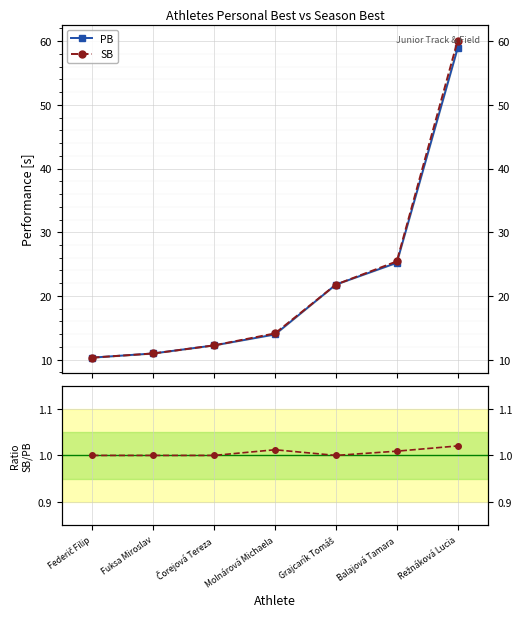

What is the label of the 2nd point from the left?

Fuksa Miroslav